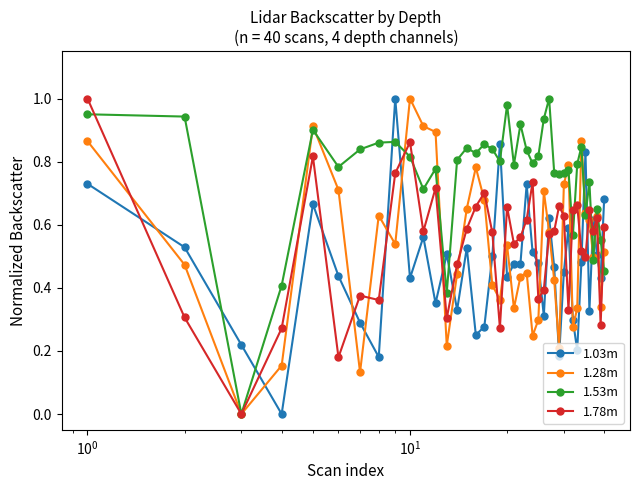

Which series ends up on top after the final intersection of 1.03m and 1.78m?

1.03m